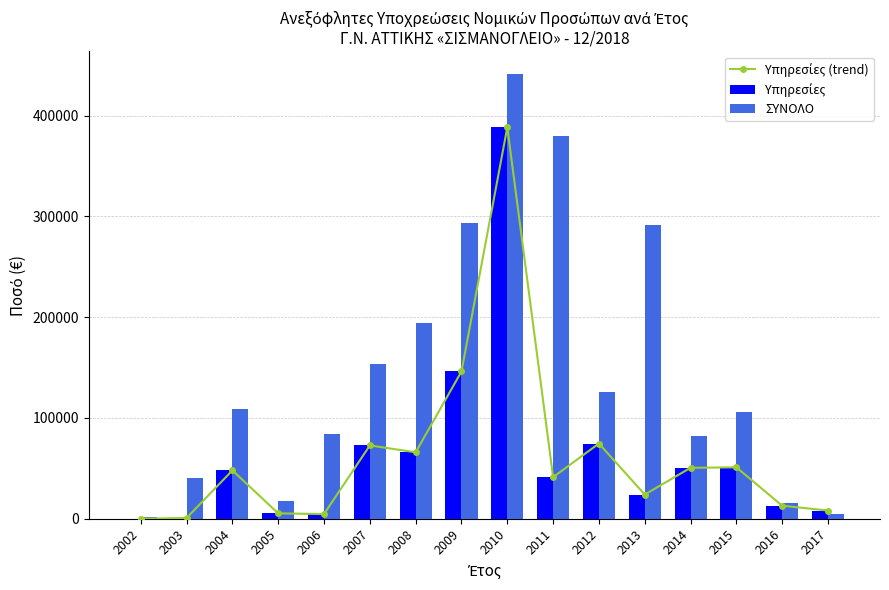

At which label does Υπηρεσίες (trend) first exceed 47962?

2004